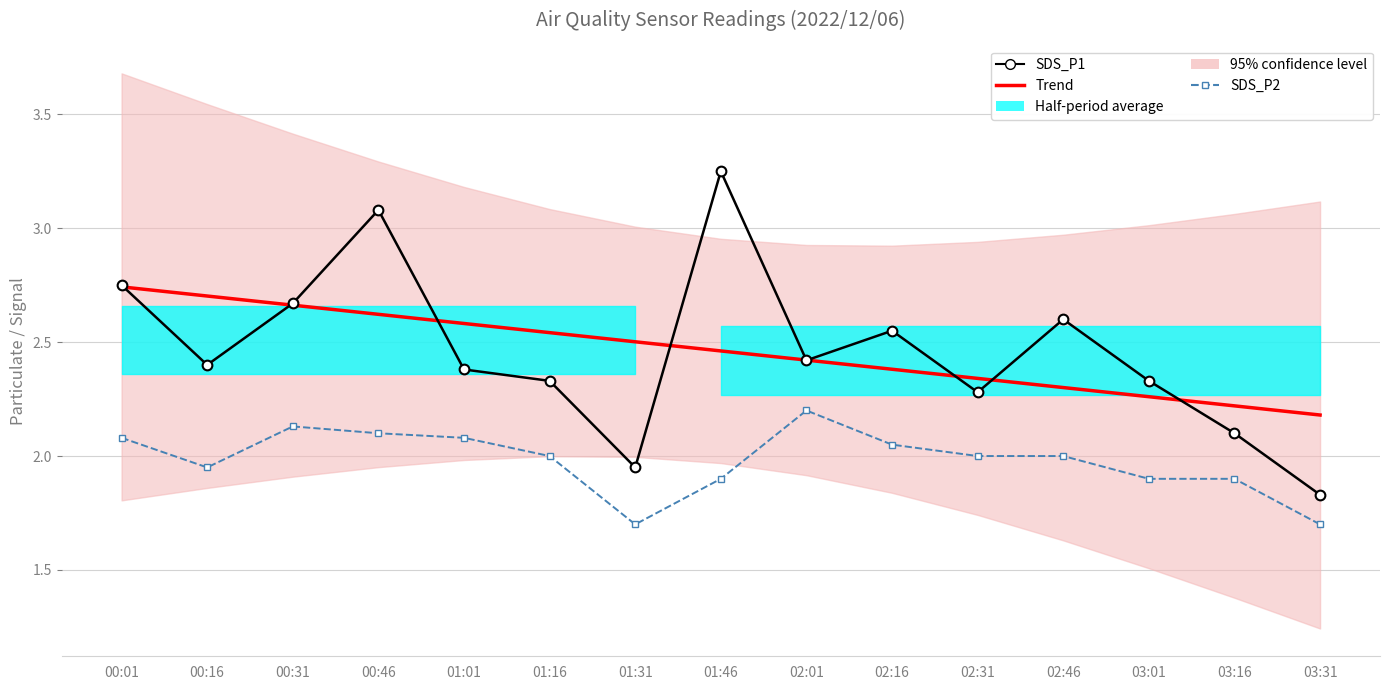

List the series in order of their peak value, highest first.

SDS_P1, Trend, SDS_P2